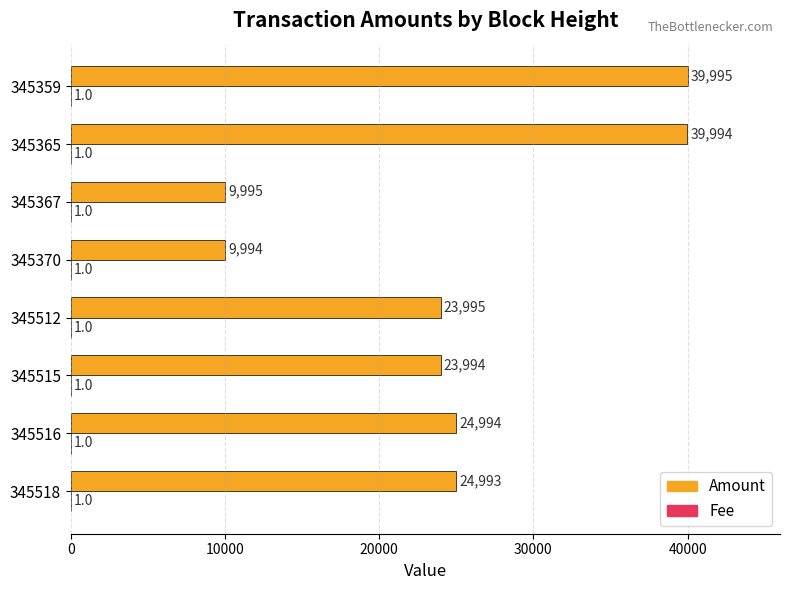

What is the total value across all series at 345512?

23996